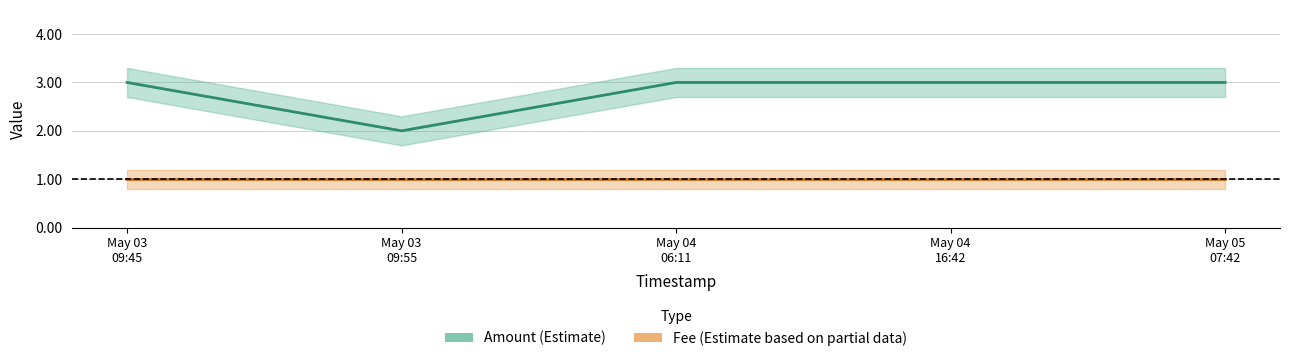

The Amount (Estimate) series shows 2 at May 03
09:55. True or false?

True